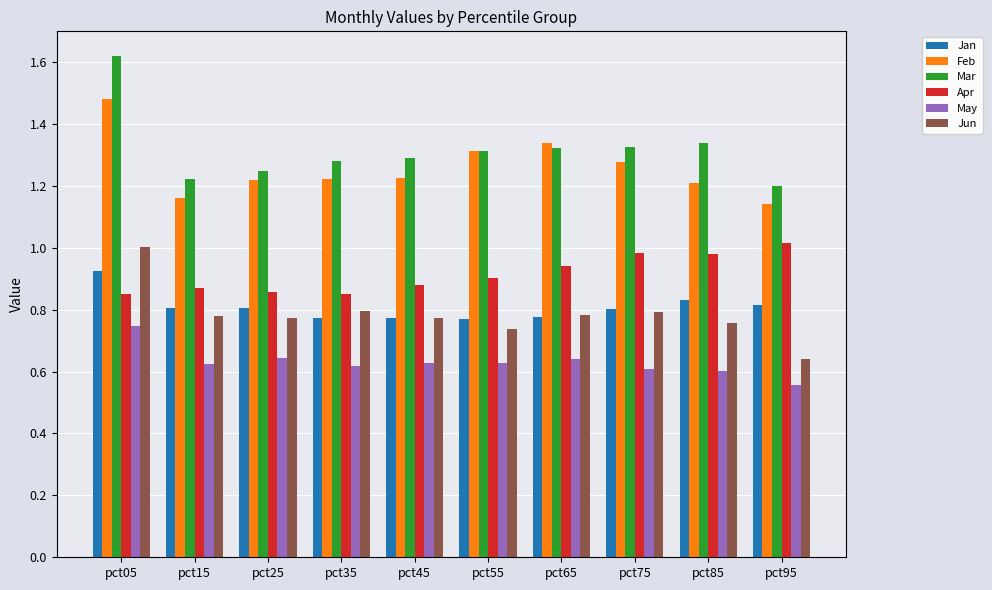

At which label does May reach its peak?

pct05